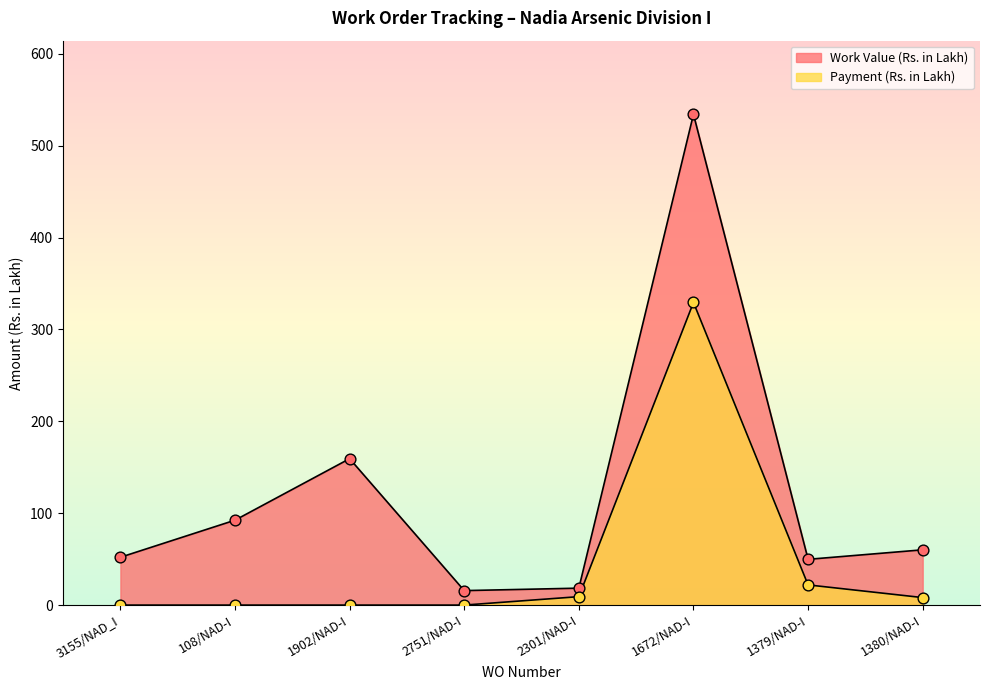

Which series has the largest total across all categories?

Work Value (Rs. in Lakh)